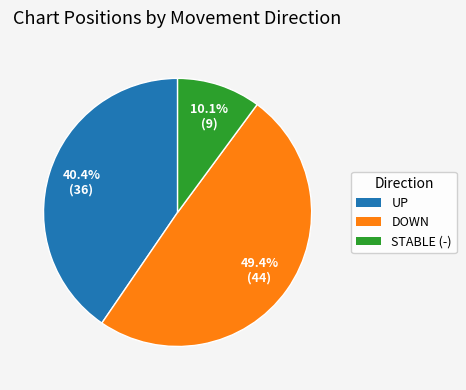

Is there a majority slice in this chart?

No